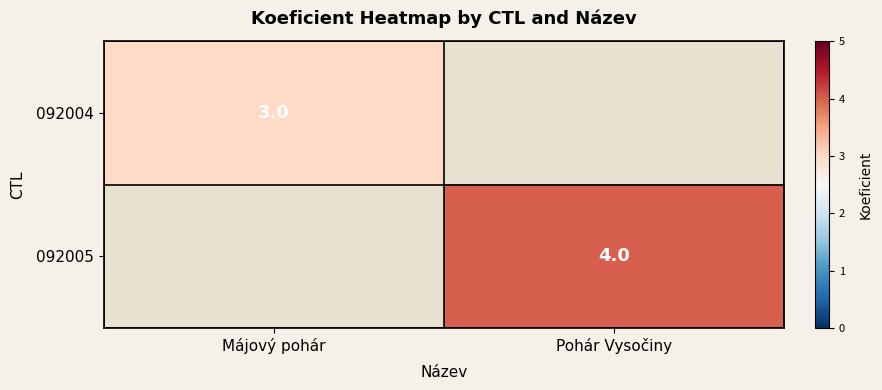

The 092005 series shows 1 at Pohár Vysočiny. True or false?

False